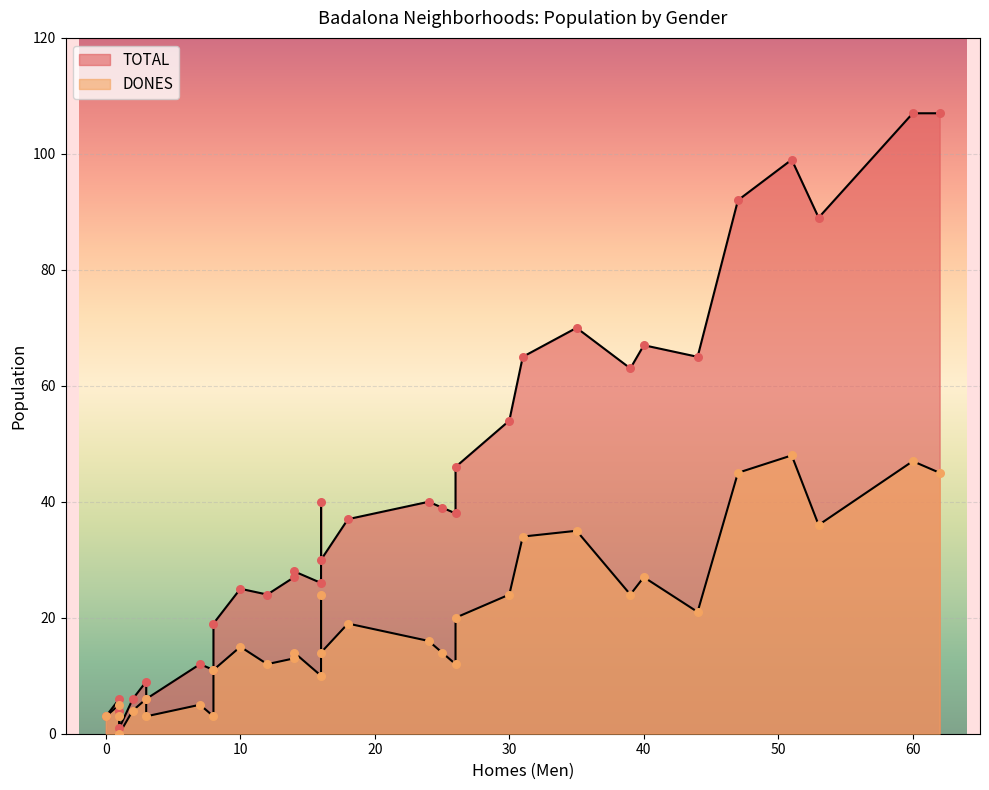

At which category is the sum across all series the highest?

60